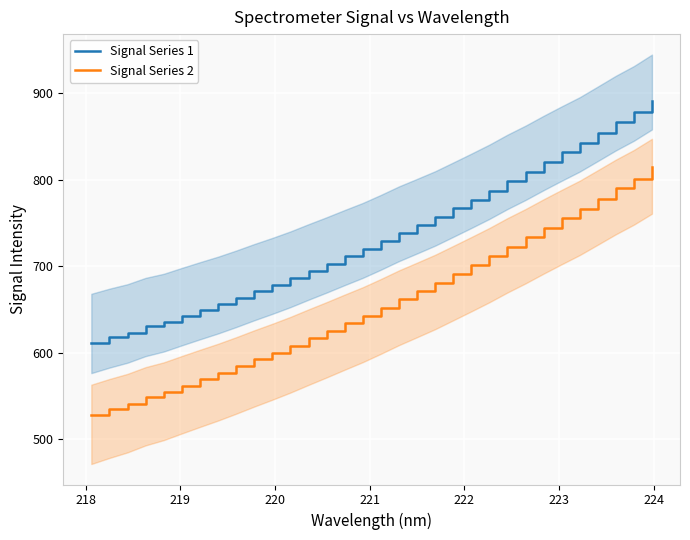

How many distinct data groups are displayed?

2